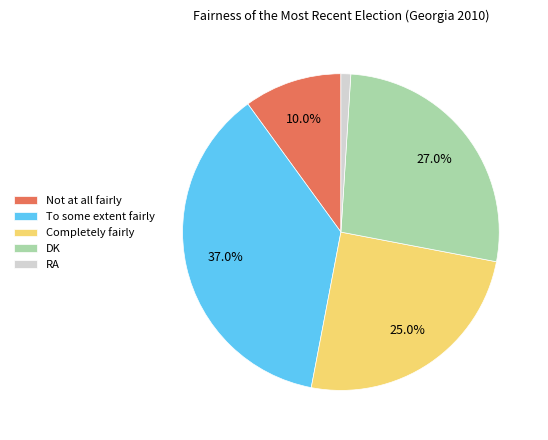

How many segments does this pie chart have?

5